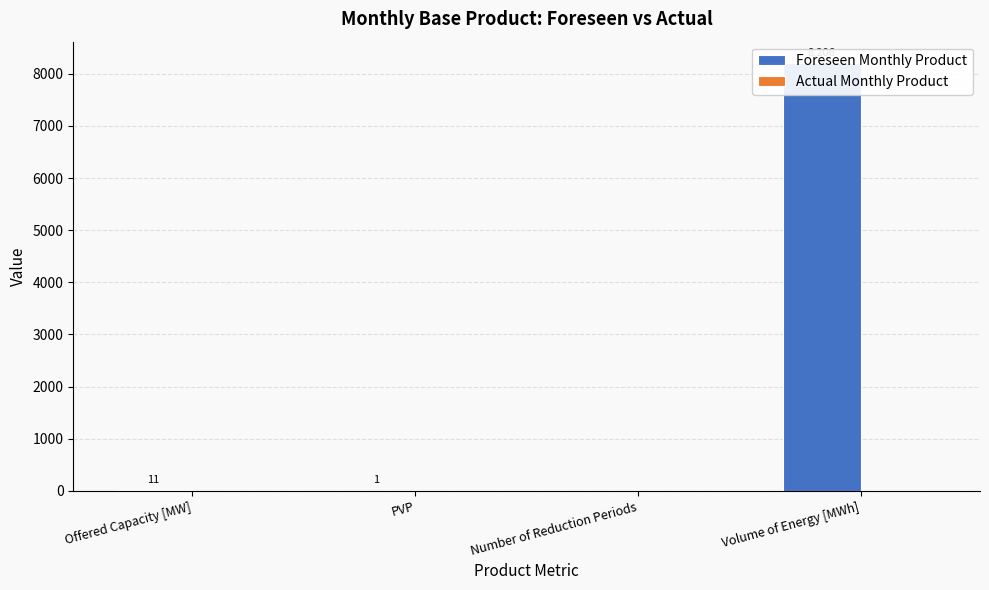

Does the chart contain stacked bars?

No